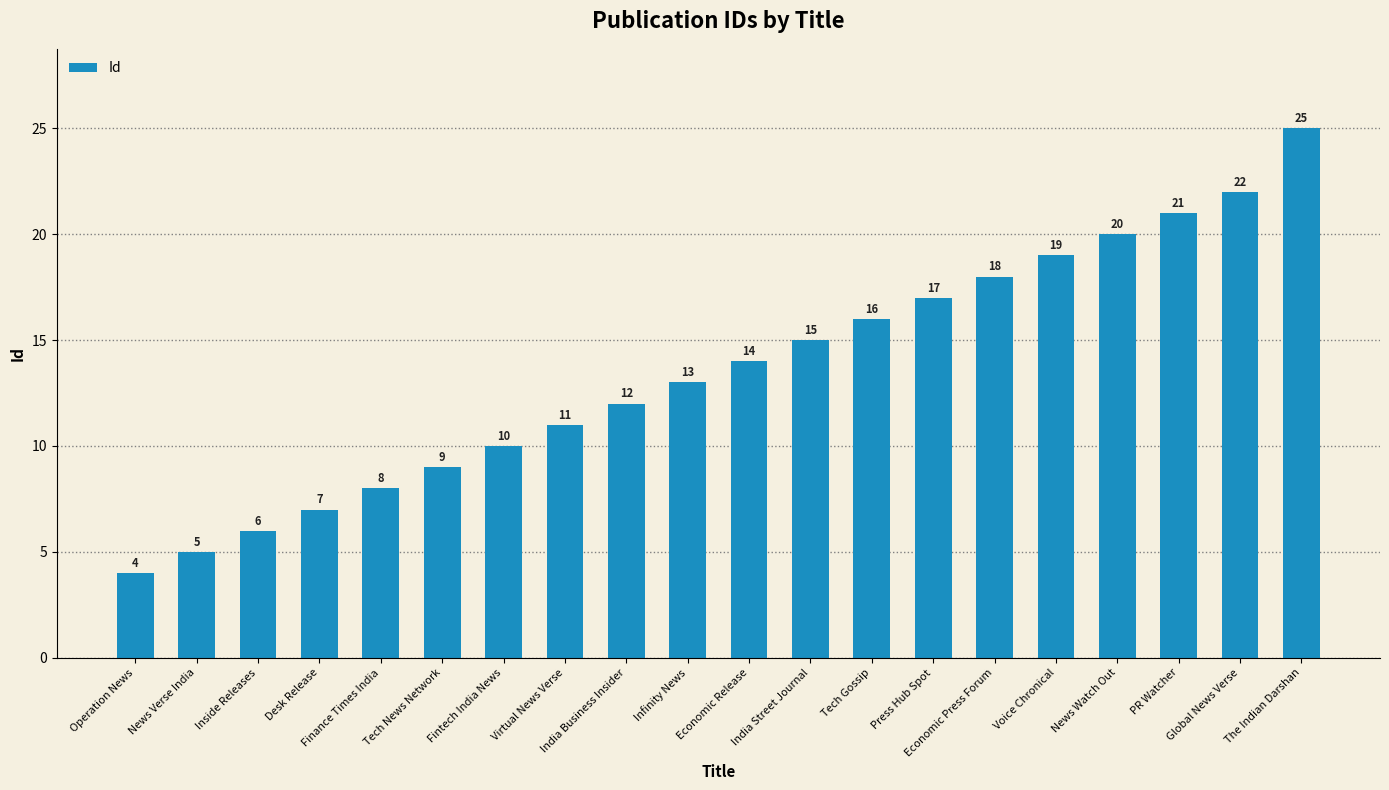

What is the maximum value shown in the chart?

25